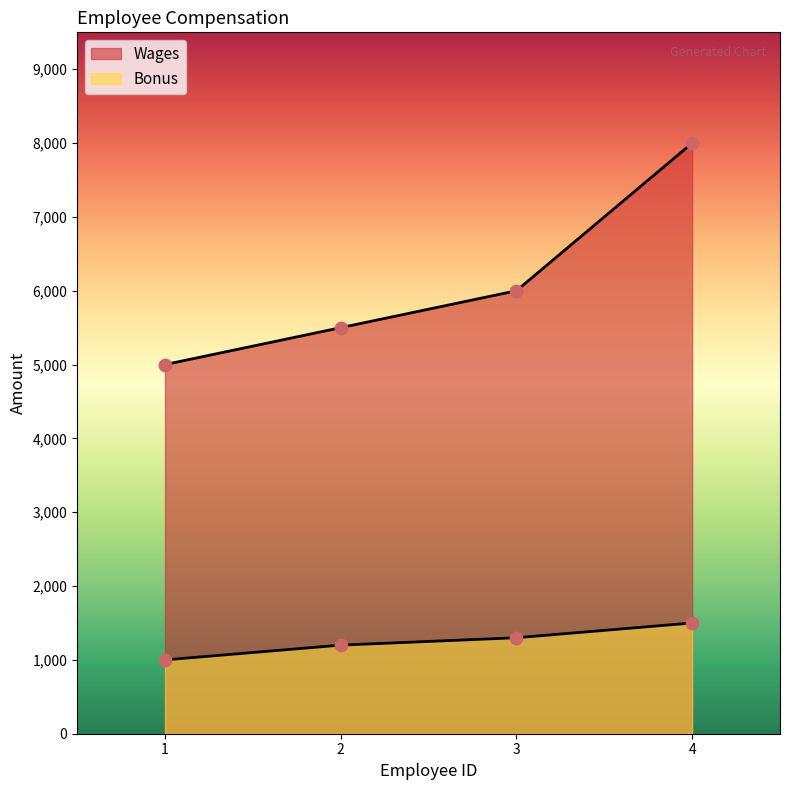

Which series has the largest Y range (max minus min)?

Wages